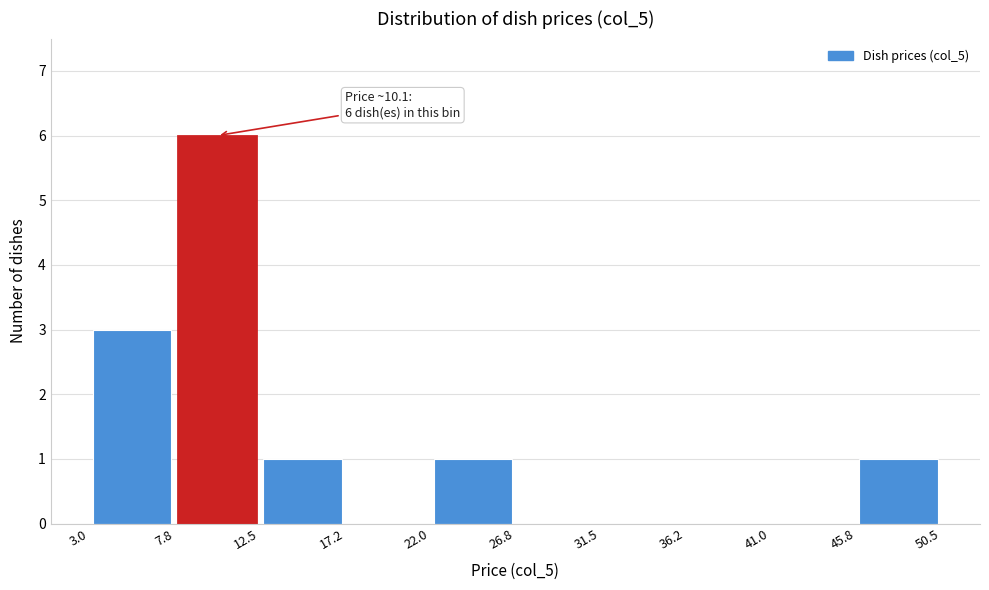

Over which range of the x-axis is the bar tallest?

7.8 to 12.5